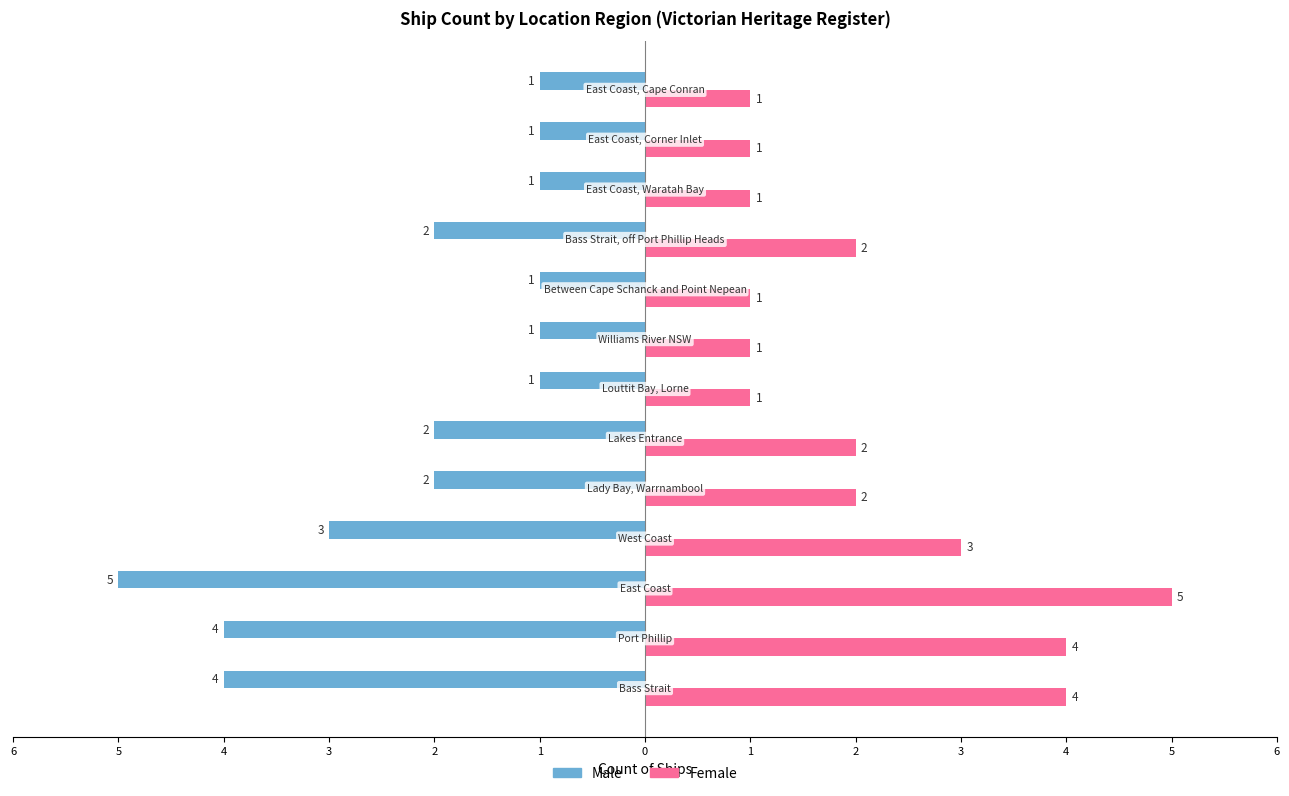

What are all the series names shown in the legend?

Male, Female